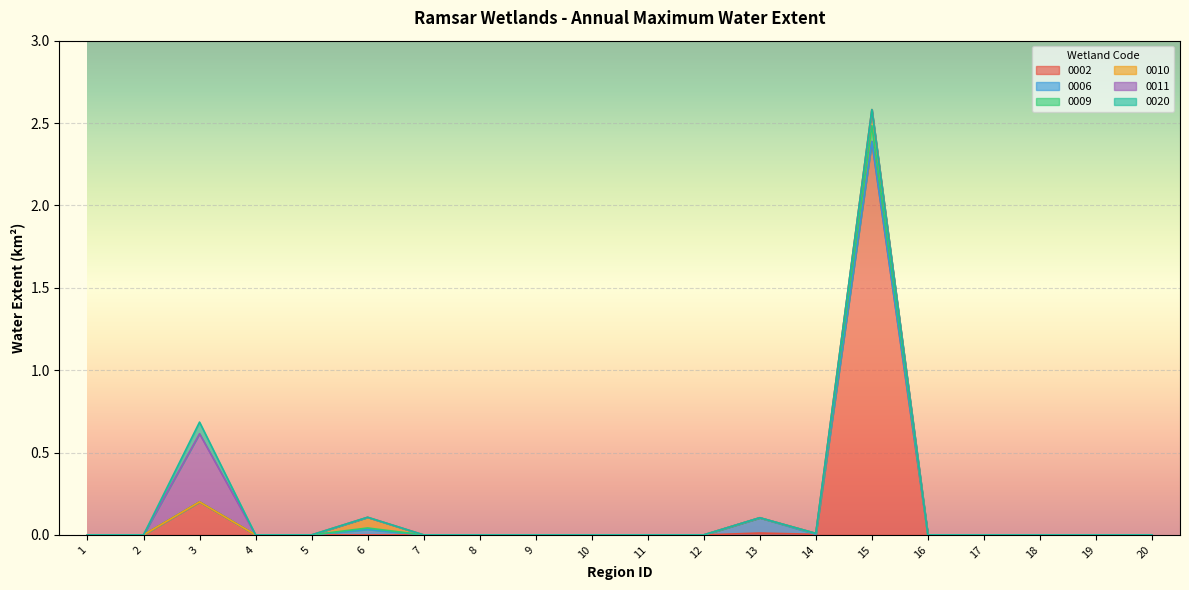

What is the sum of all 0010 values?

0.2